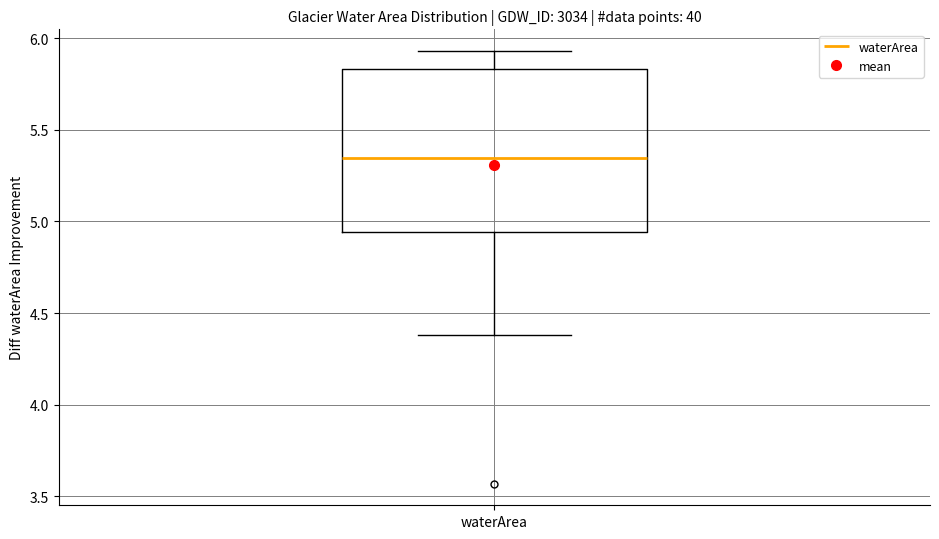

Transcribe this box plot: give where the median line is, the range the box spans, and where the two whiskers end, as read against the y-axis. The values are not printed on the chart, so give them approximately, as read against the axis.

median 5.35, box 4.95 to 5.85, whiskers 4.40 to 5.95